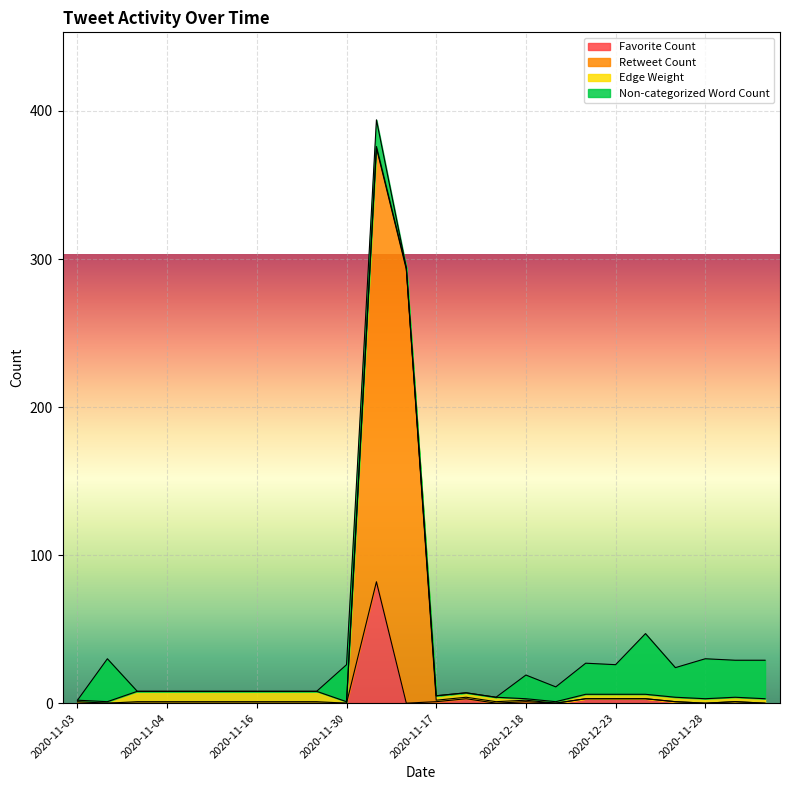

Which series has the widest spread of values?

Retweet Count